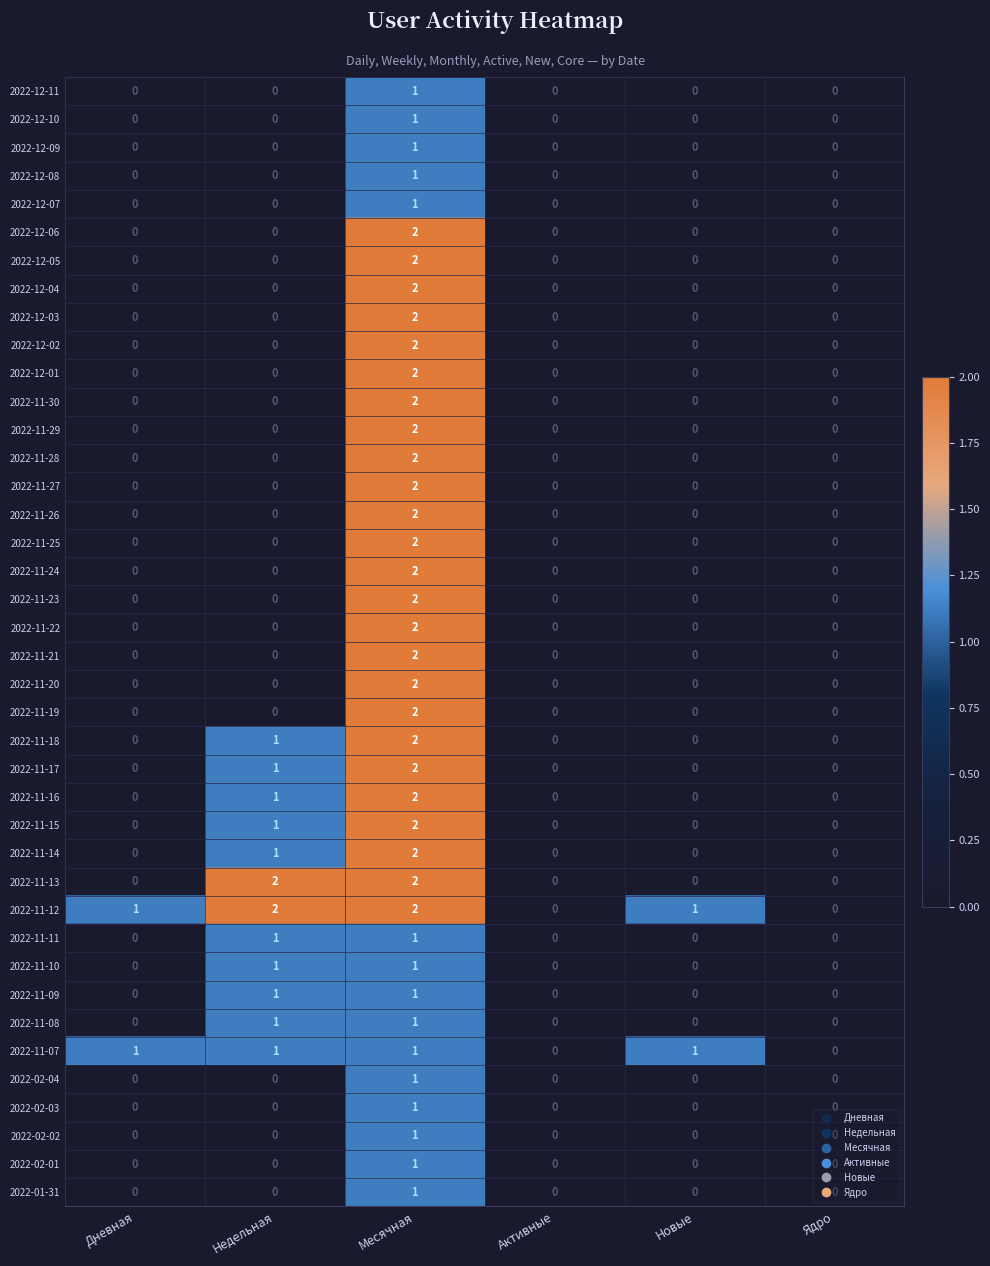

The value of 2022-11-19 at Активные is 0. True or false?

True